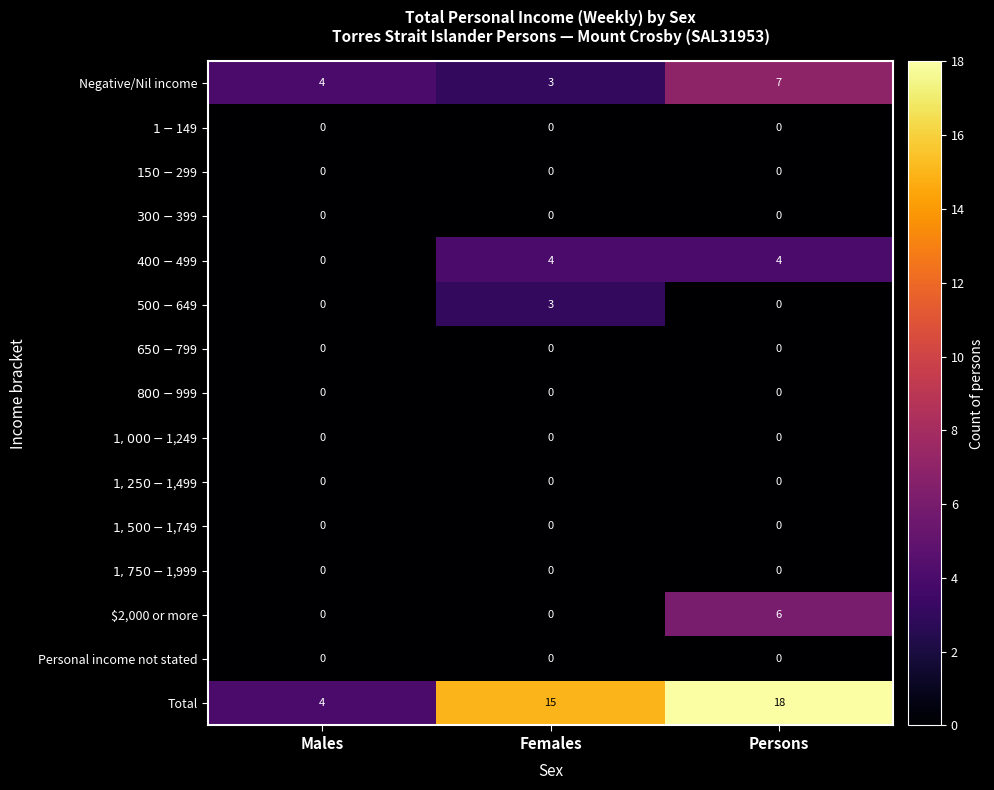

True or false: $2,000 or more has a value of 0 at Females.

True